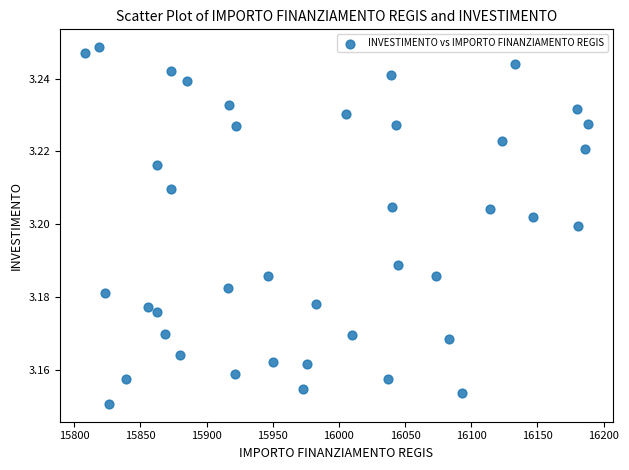

What is the range of X values (max minus min)?

379.7